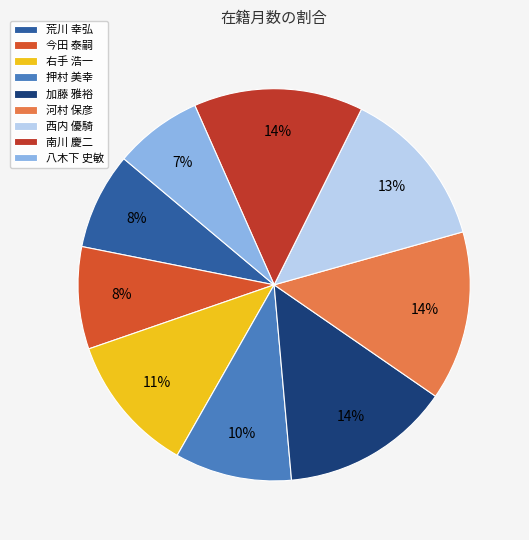

To the nearest percent, what is the combined percentage of 今田 泰嗣 and 加藤 雅裕?

22%